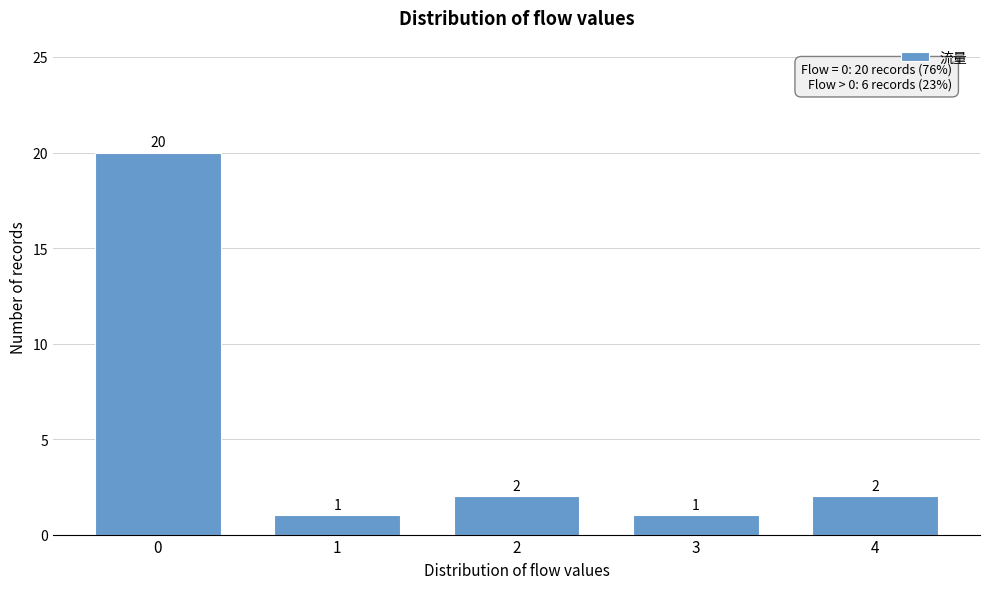

Reading left to right, list every bar in this chart as the range it spans on the x-axis followed by its height.

-0.5 to 0.5: 20
0.5 to 1.5: 1
1.5 to 2.5: 2
2.5 to 3.5: 1
3.5 to 4.5: 2